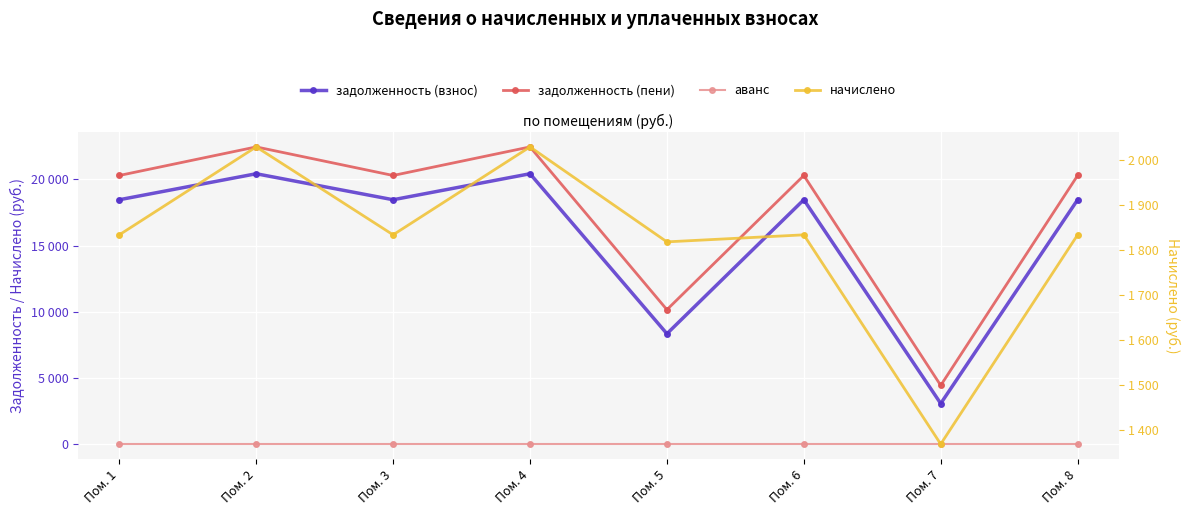

Which series contains the highest Y value?

задолженность (пени)